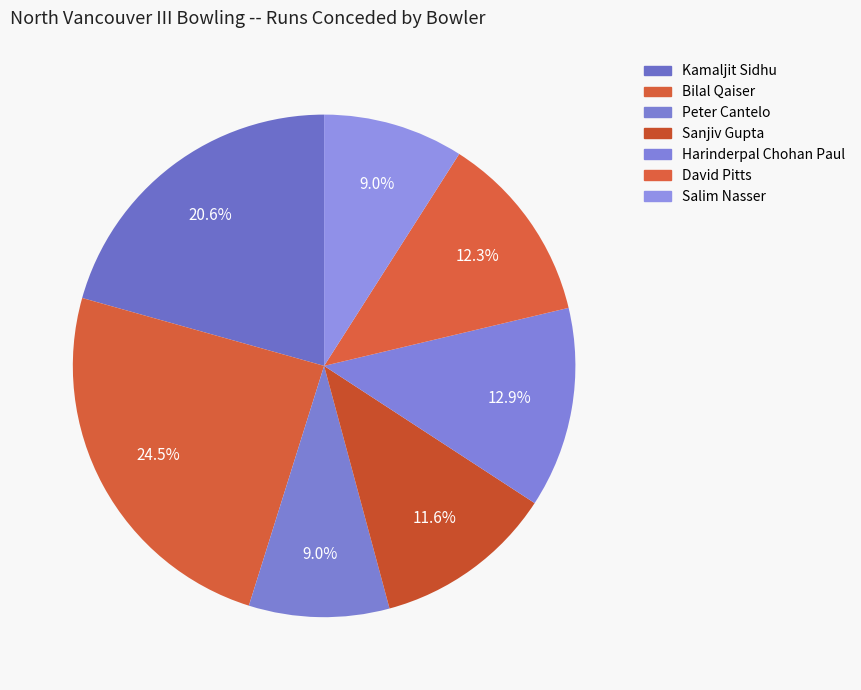

Is the sum of Bilal Qaiser and David Pitts greater than half?

No